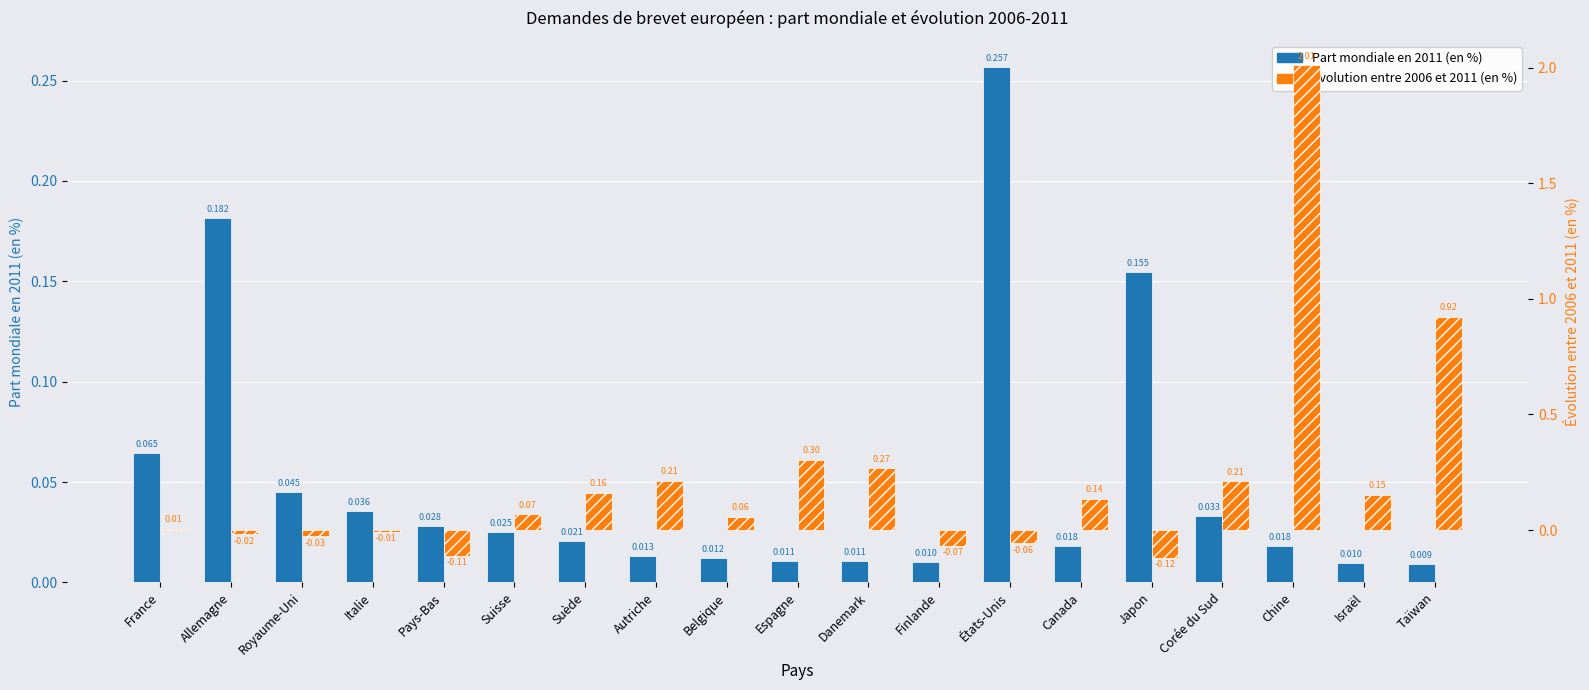

Where is Part mondiale en 2011 (en %) nearest to the value 0?

Taïwan